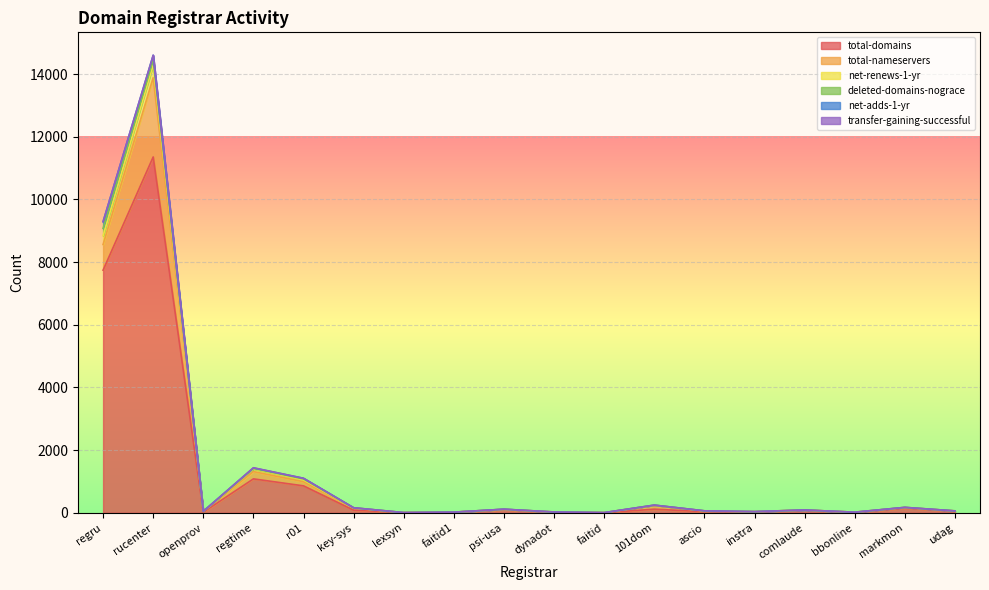

What is the difference between the highest and lowest values at comlaude?

82